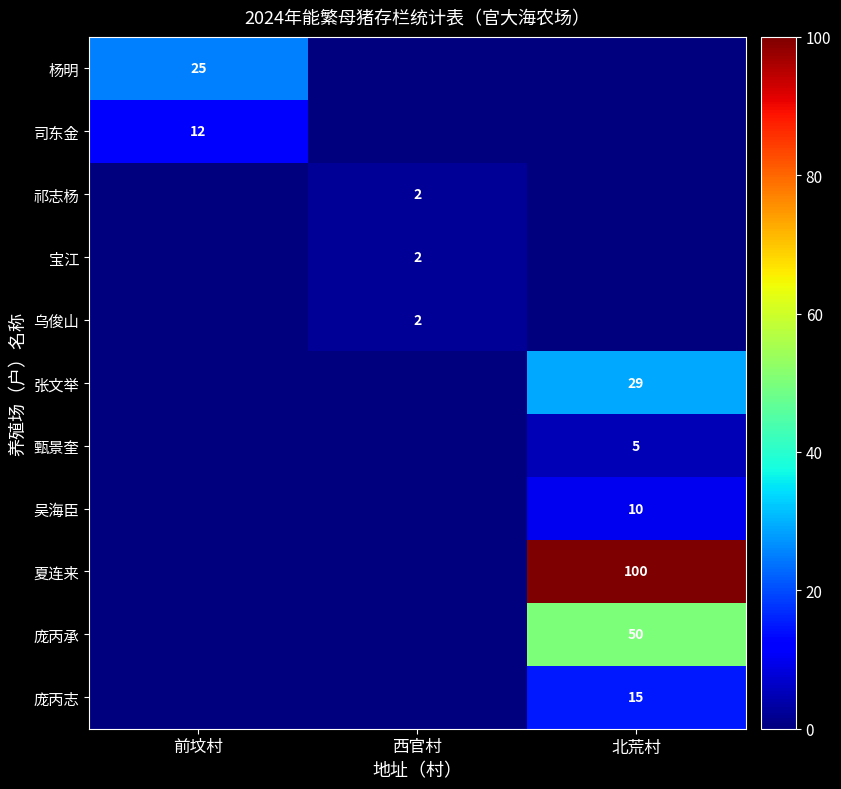

The value of 庞丙承 at 北荒村 is 50. True or false?

True